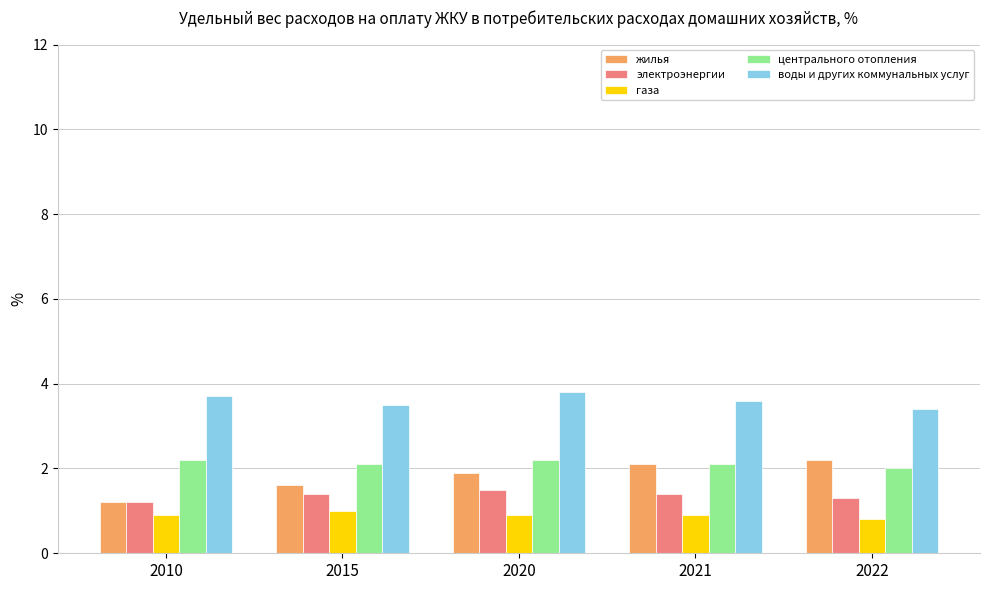

List the labels in order of жилья value, smallest first.

2010, 2015, 2020, 2021, 2022